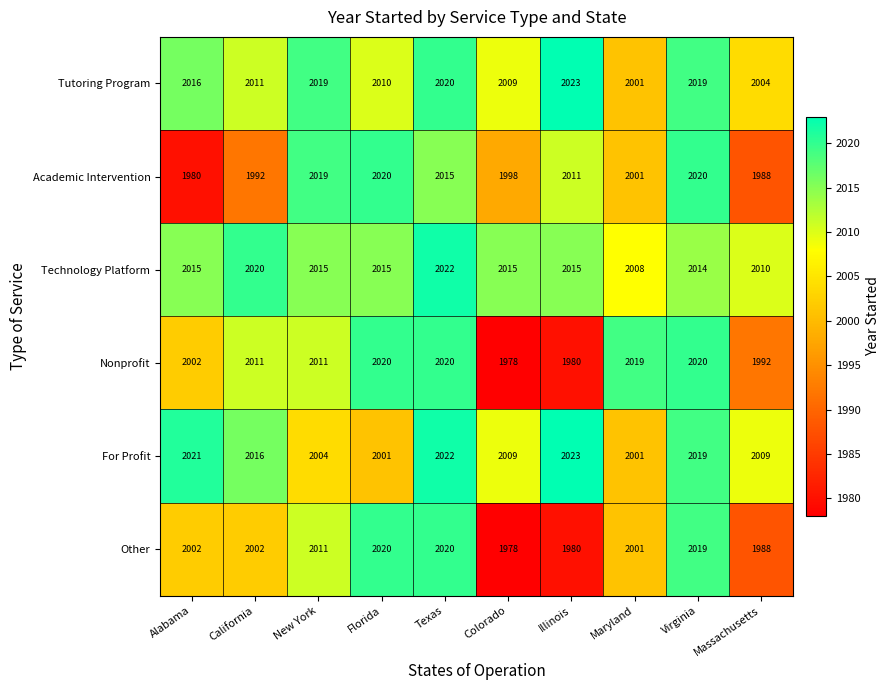

What is the difference between the highest and lowest values at Massachusetts?

22